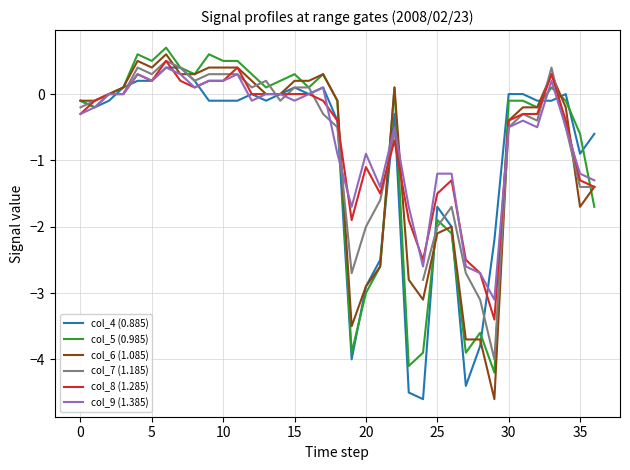

Which series has the largest total across all categories?

col_9 (1.385)